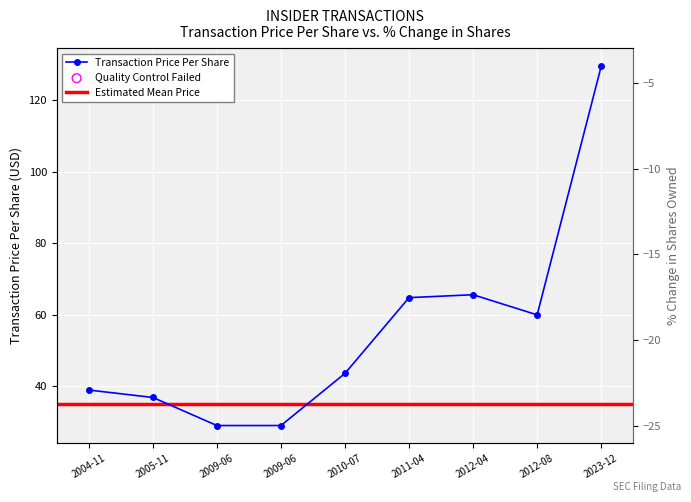

At how many categories does at least one series exceed 119?

1